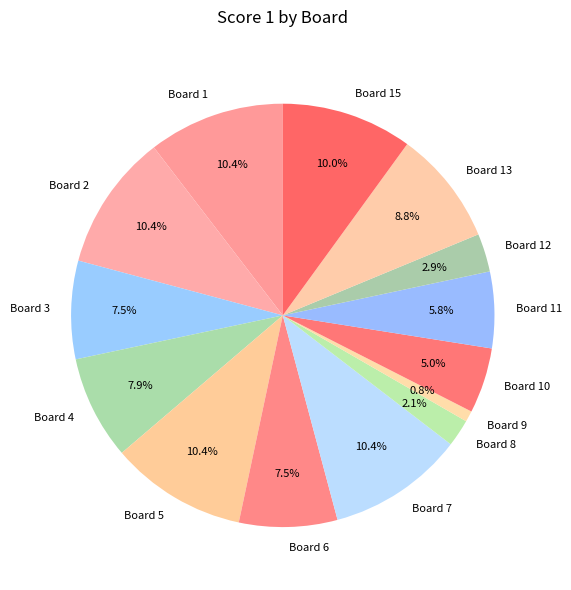

How many segments does this pie chart have?

14